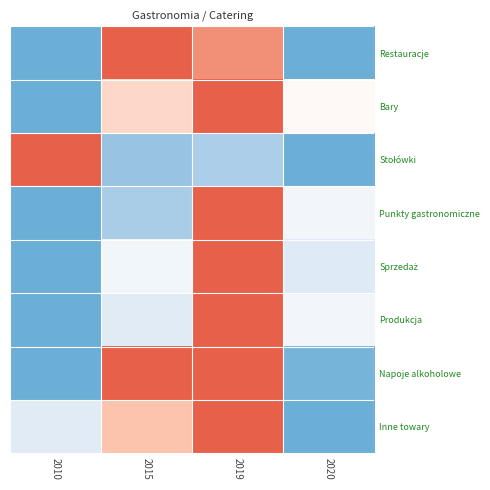

Which series has the widest spread of values?

Restauracje